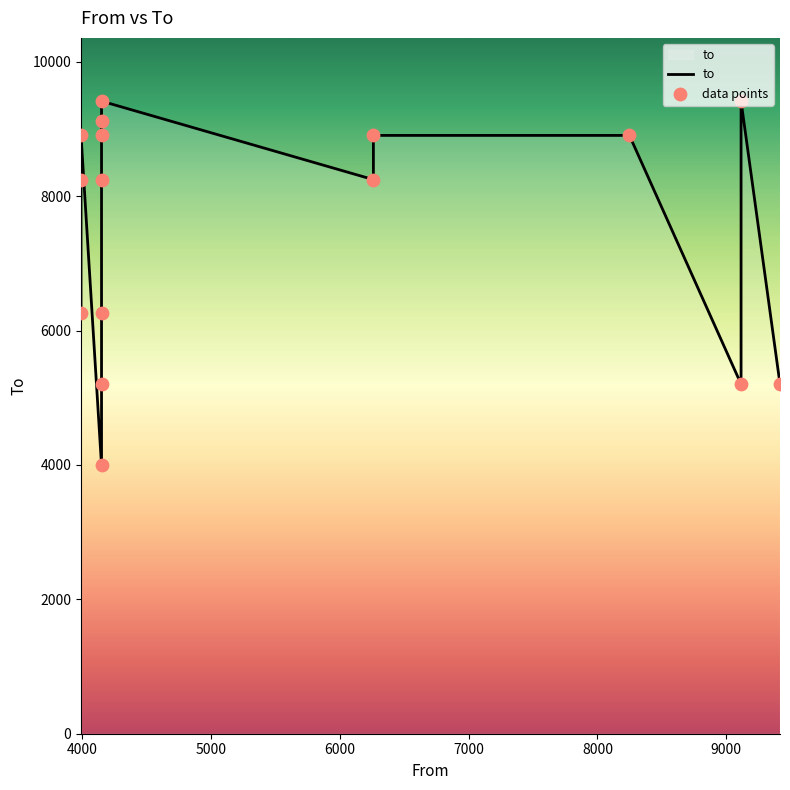

Which has a higher value, 8248 or 4153?

4153